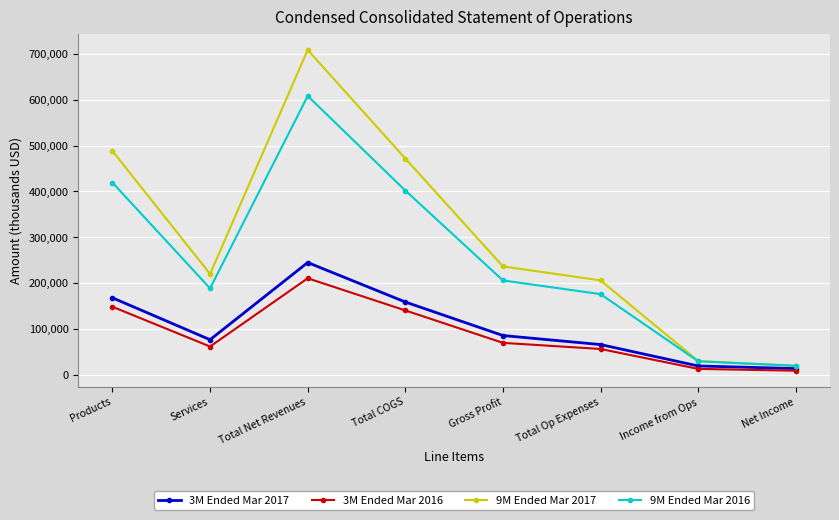

Reading left to right, extract all data points from this chart.

3M Ended Mar 2017: Products=168238	Services=76908	Total Net Revenues=245146	Total COGS=159118	Gross Profit=86028	Total Op Expenses=66334	Income from Ops=19694	Net Income=14019
3M Ended Mar 2016: Products=148730	Services=62074	Total Net Revenues=210804	Total COGS=140745	Gross Profit=70059	Total Op Expenses=56715	Income from Ops=13344	Net Income=9343
9M Ended Mar 2017: Products=488285	Services=220264	Total Net Revenues=708549	Total COGS=471839	Gross Profit=236710	Total Op Expenses=206224	Income from Ops=30486	Net Income=19529
9M Ended Mar 2016: Products=419398	Services=188795	Total Net Revenues=608193	Total COGS=402099	Gross Profit=206094	Total Op Expenses=176272	Income from Ops=29822	Net Income=20256